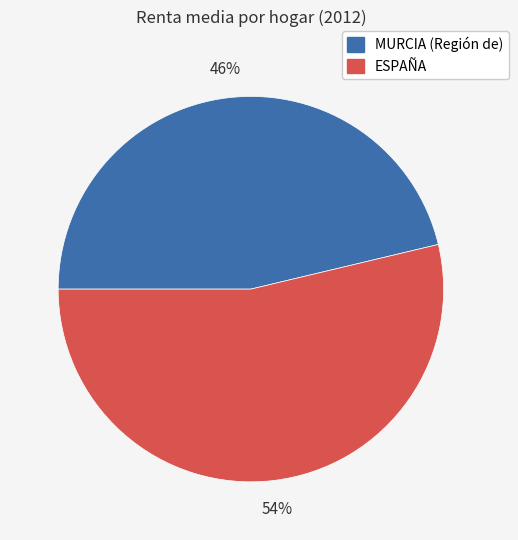

Which has a higher value, ESPAÑA or MURCIA (Región de)?

ESPAÑA